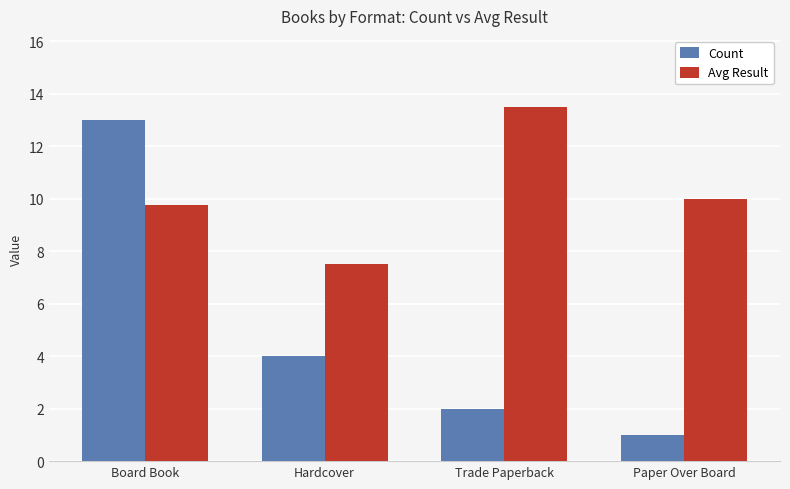

What is the difference between the maximum and minimum values in the Avg Result series?

6.0